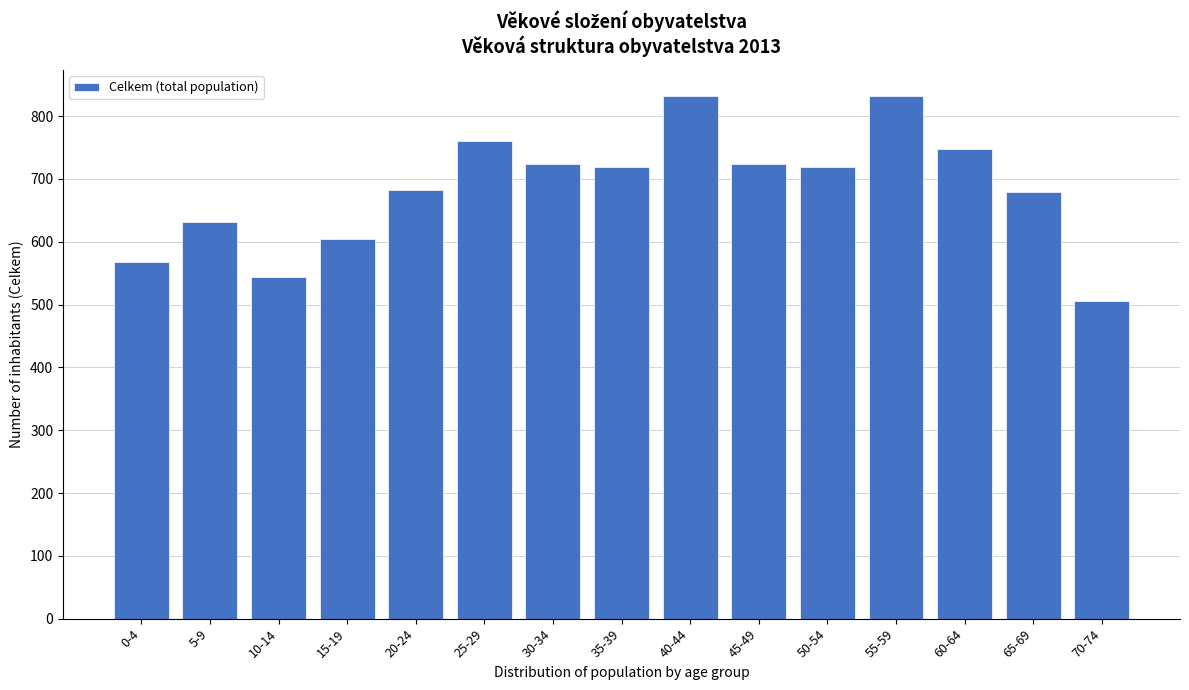

Reading right to left, transcribe all the data shown in this chart.

505	679	748	832	719	723	832	719	723	760	683	604	544	632	568